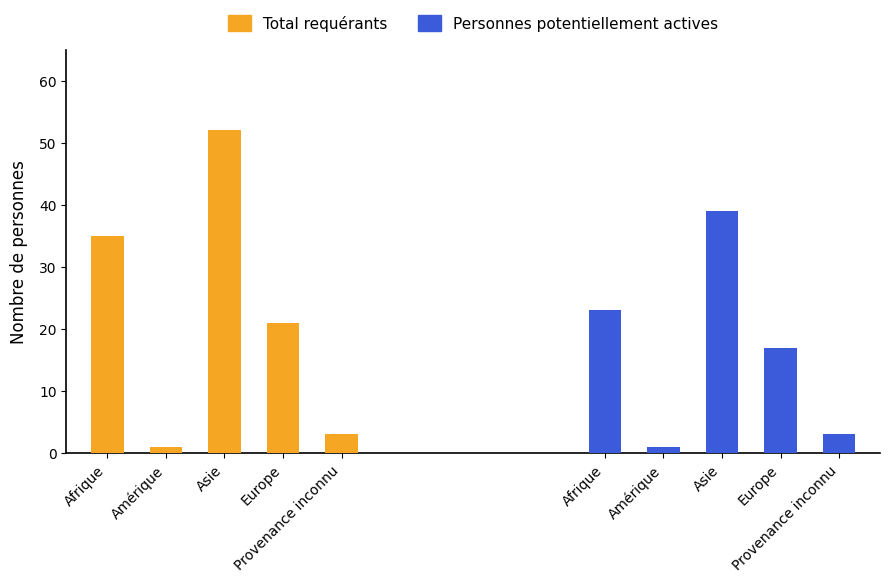

What is the difference between the Personnes potentiellement actives values at Europe and Provenance inconnu?

14